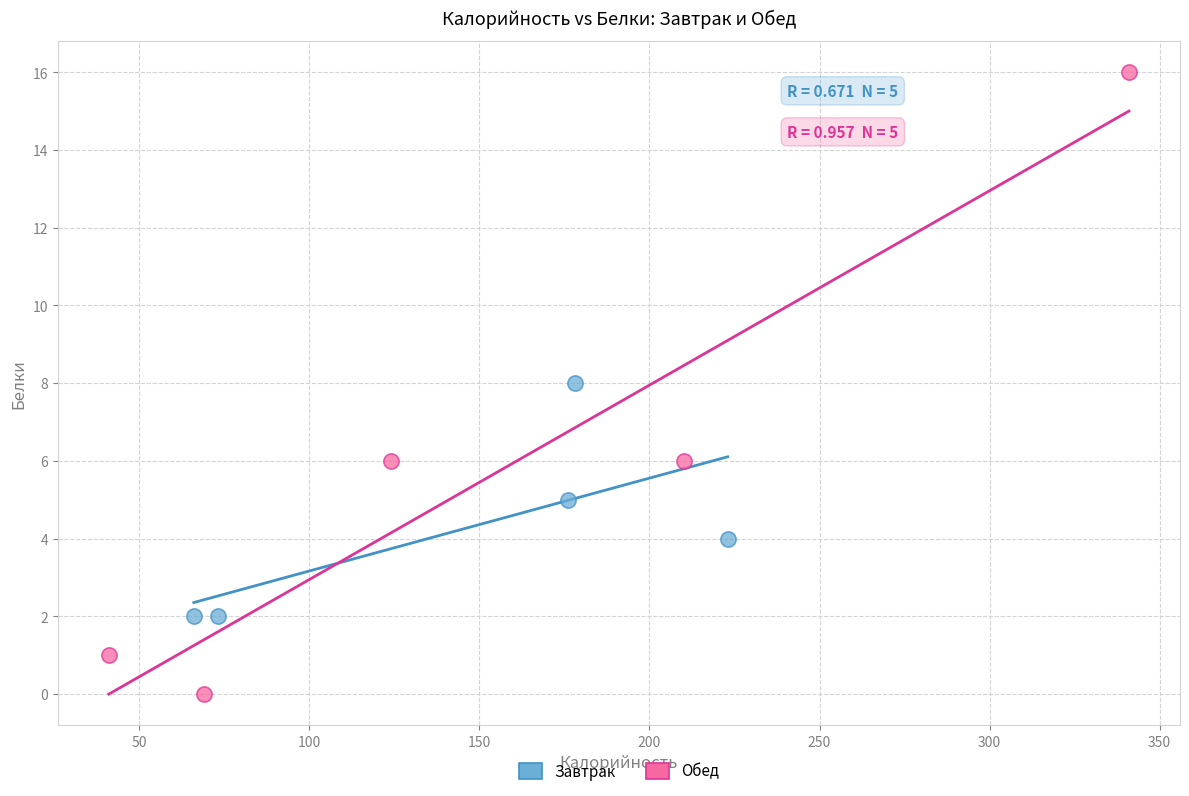

Which series contains the highest Y value?

Обед